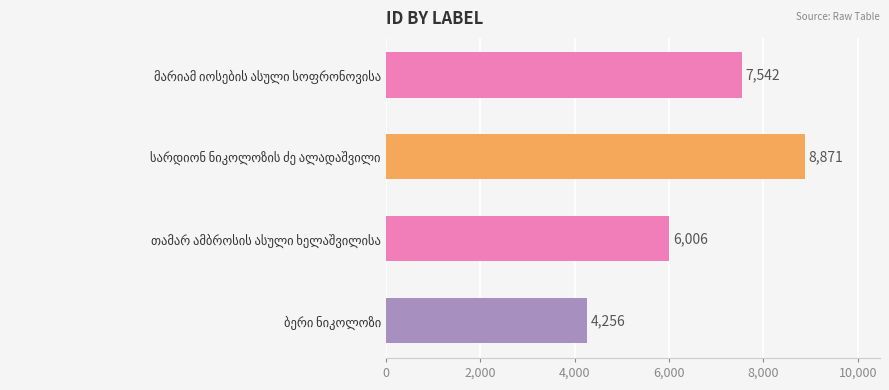

What is the smallest value displayed?

4256